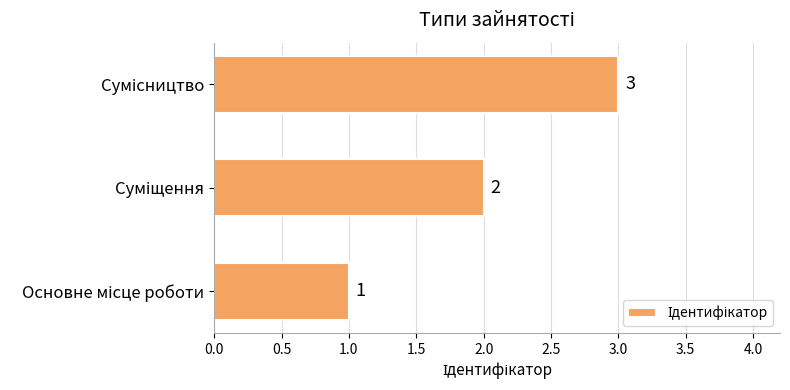

What is the maximum value shown in the chart?

3